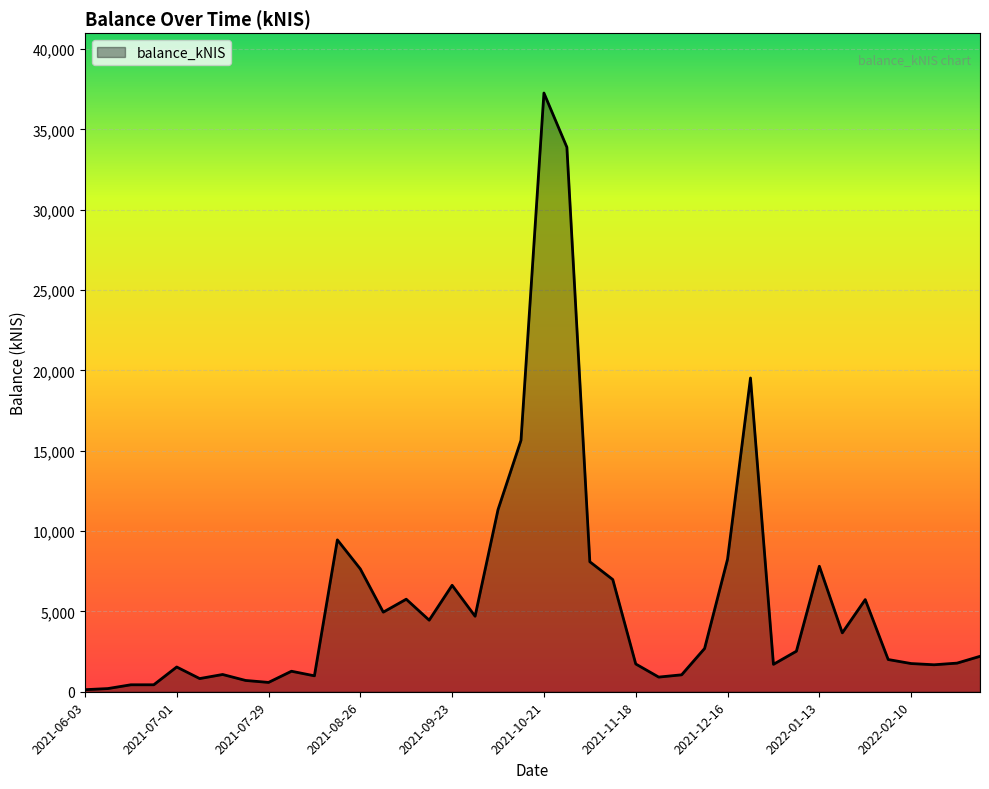

What is the difference between the maximum and minimum values?

37134.5